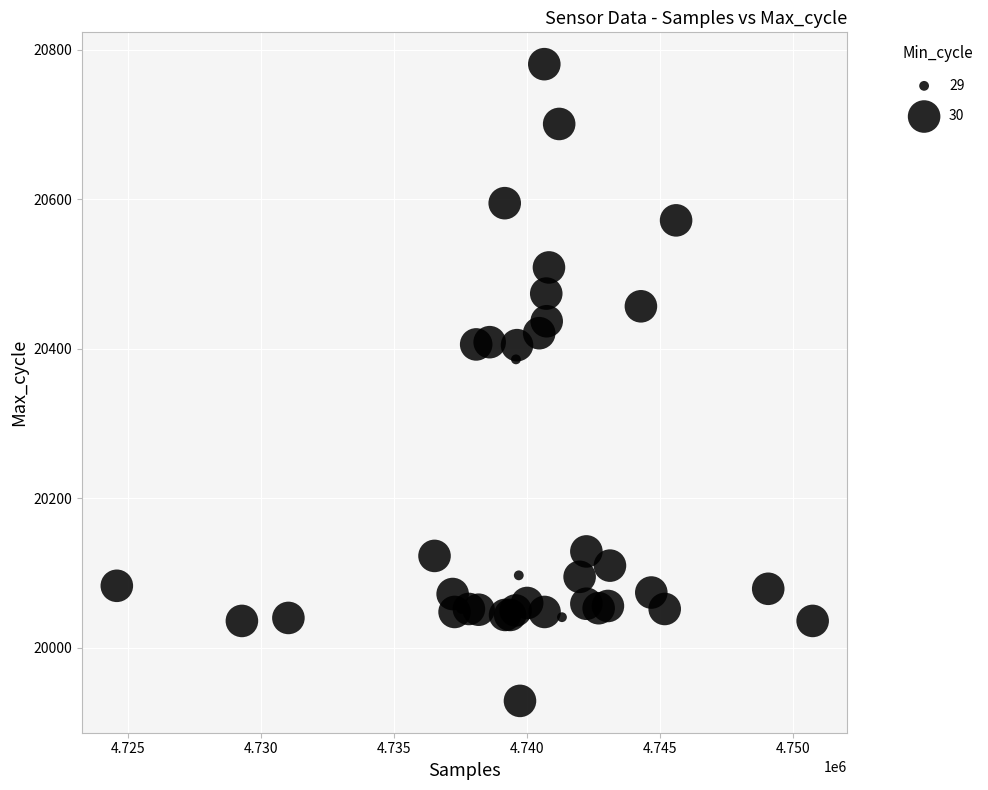

What Y value in the scatter plot is closest to 20355?

20386